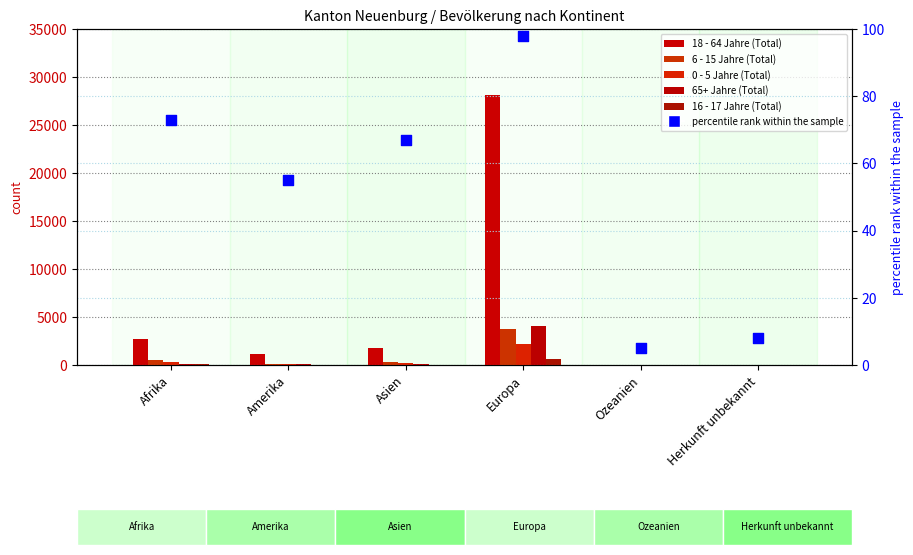

Which series has the widest spread of Y values?

18 - 64 Jahre (Total)